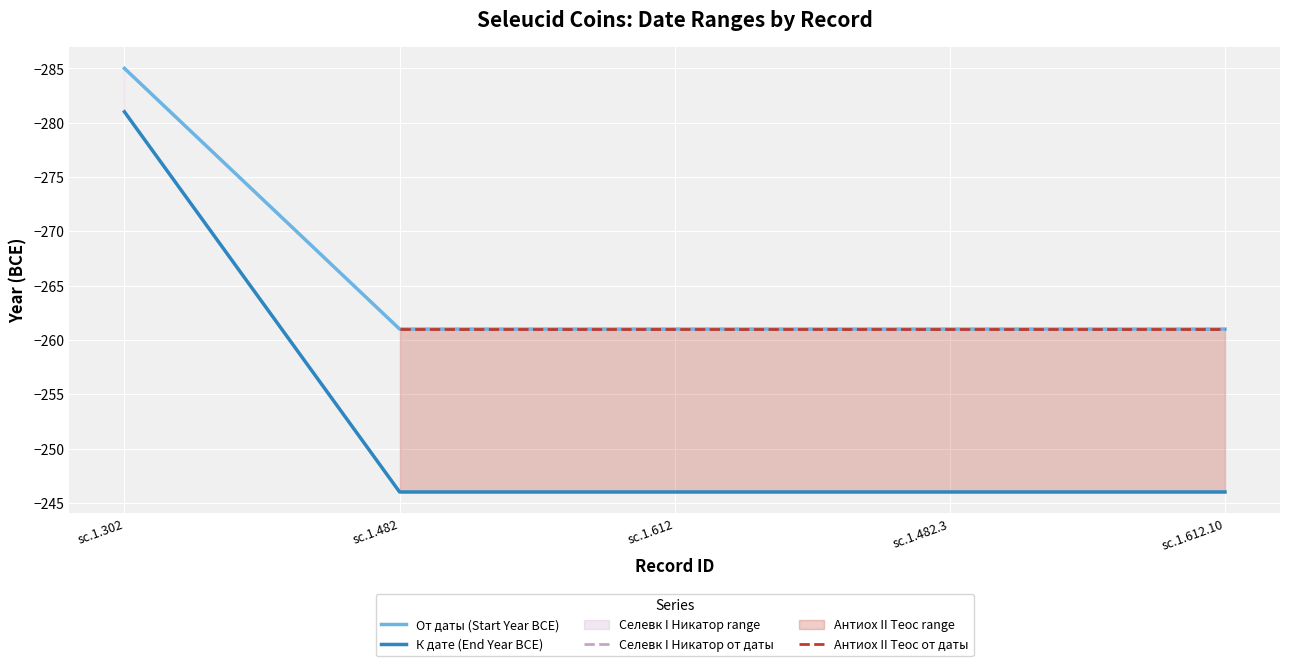

Is the value of Seleuкид I (Hemidrachm) at sc.1.482.3 greater than the value of Antiochus II (Tetradrachm-Artacoana) at sc.1.482?

No